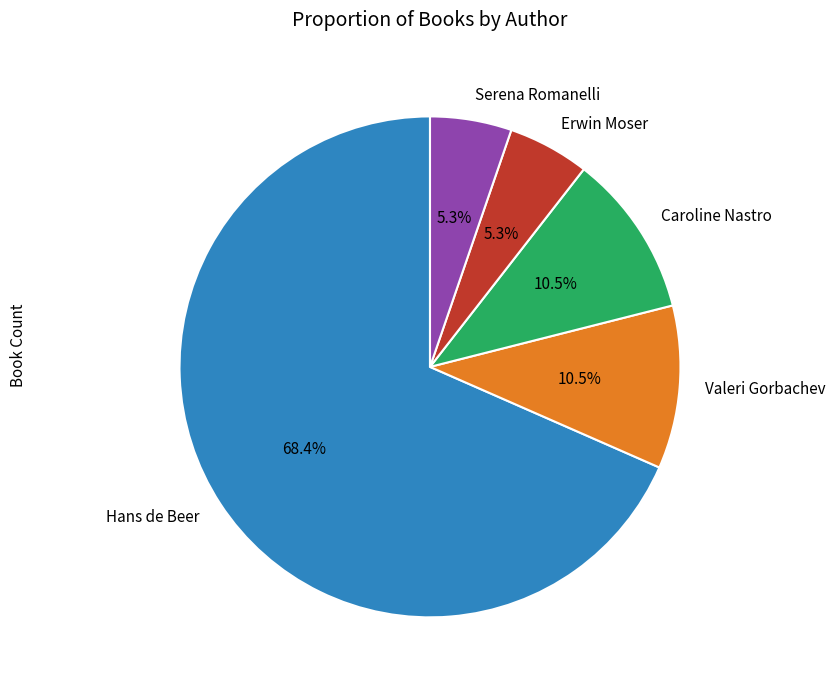

How many slices are in this pie chart?

5